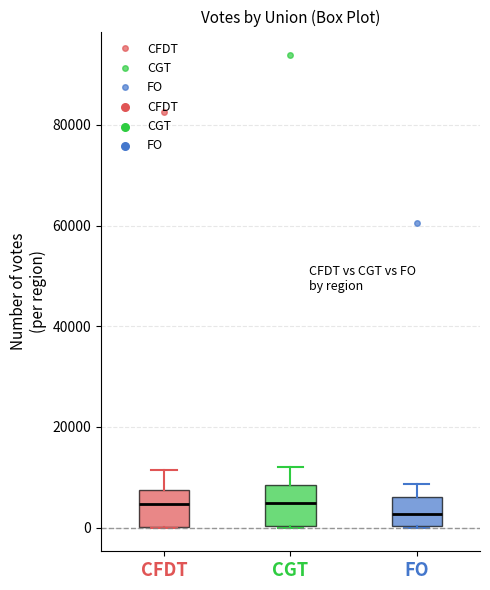

Where is the upper edge of the box for CGT on the y-axis? The values are not printed on the chart, so give them approximately, as read against the axis.

8000